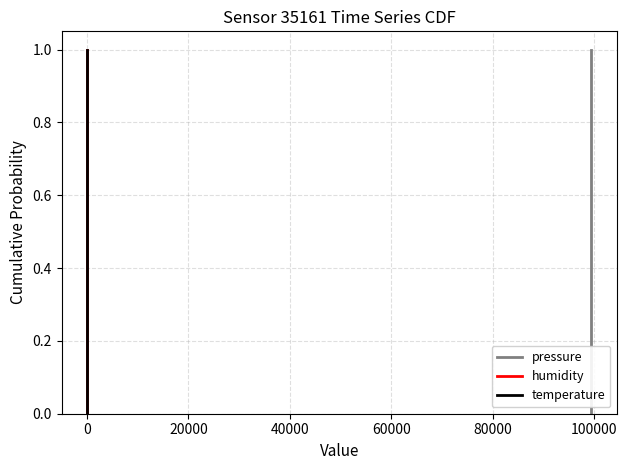

What is the difference between the maximum and minimum values in the humidity series?

1.0